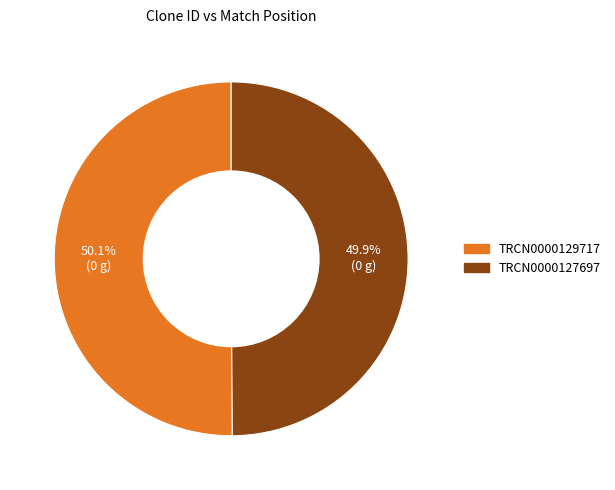

Is there a majority slice in this chart?

Yes